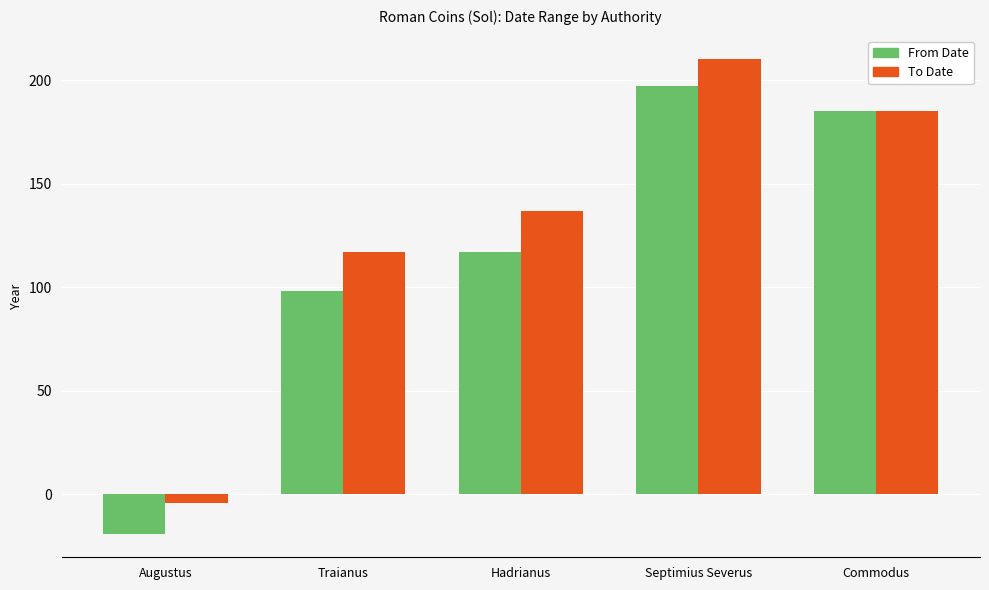

How many groups of bars are there?

5